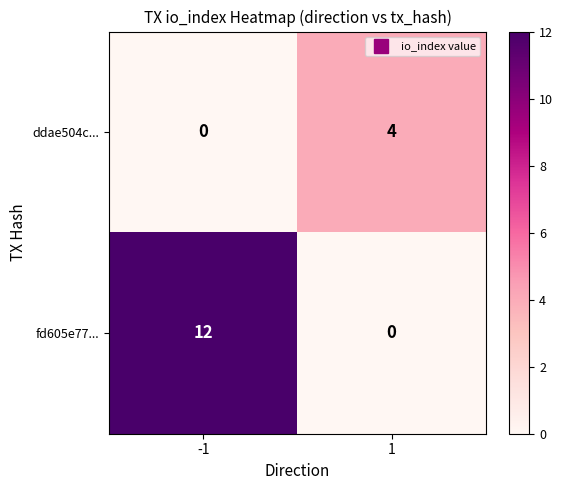

Reading left to right, extract all data points from this chart.

ddae504c...: -1=0	1=4
fd605e77...: -1=12	1=0